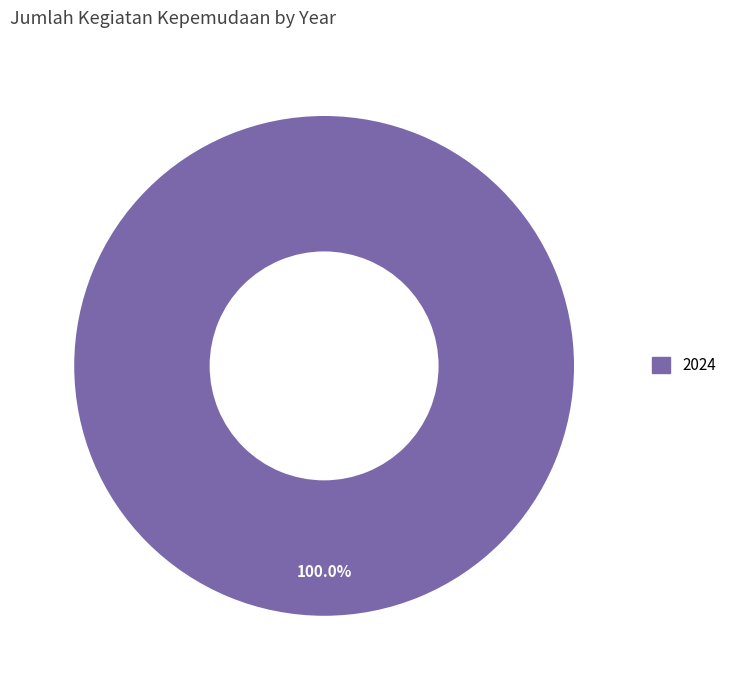

Does any single category account for the majority?

Yes